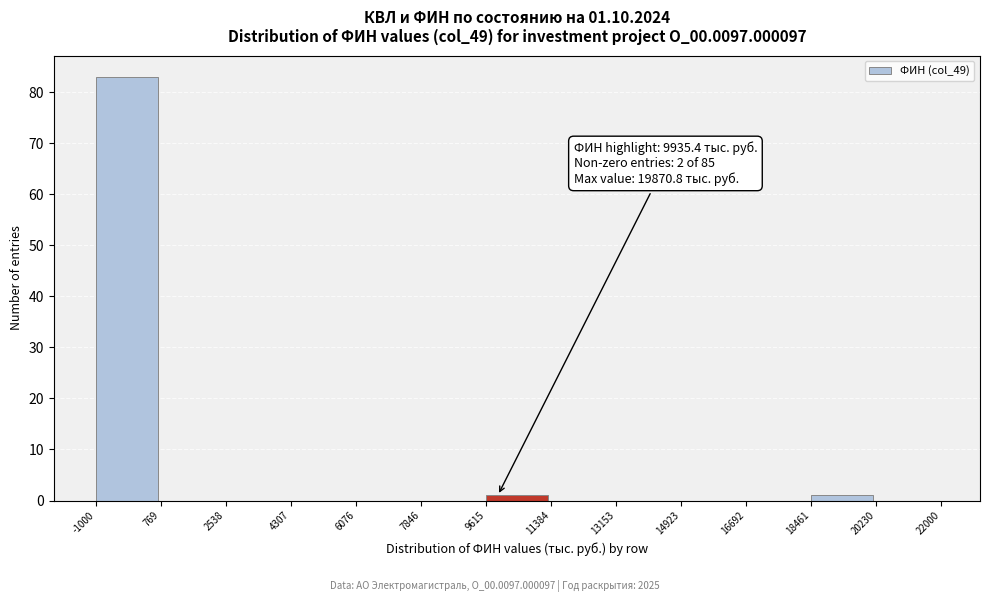

Over which range of the x-axis is the bar tallest?

-1000 to 769